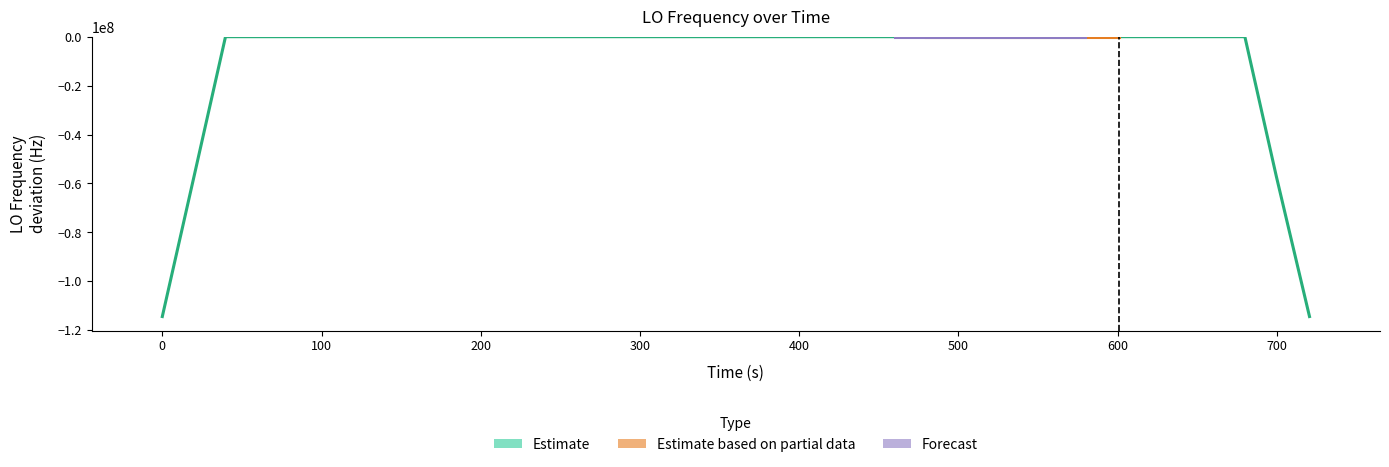

Are the bars grouped side by side (vs. stacked)?

No